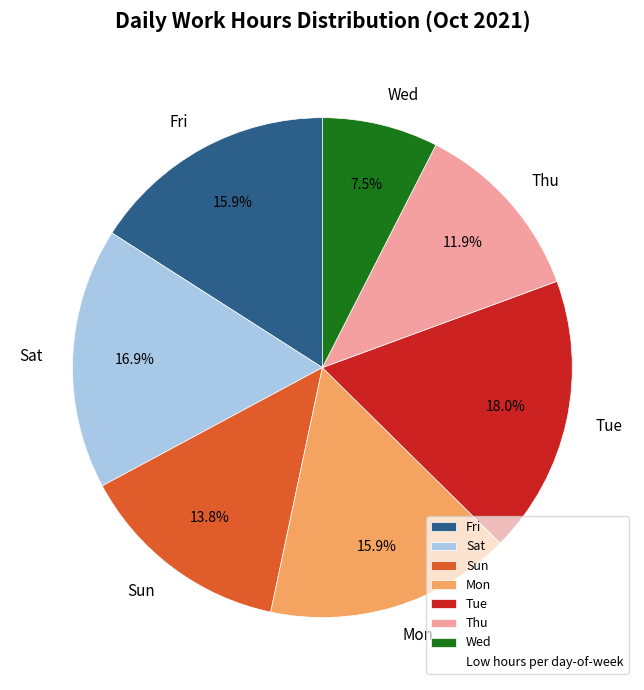

Which category has the biggest portion of the pie?

Tue